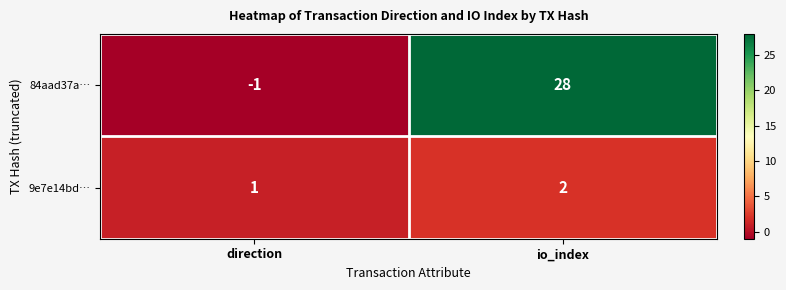

Which series changed the most between direction and io_index?

84aad37a…